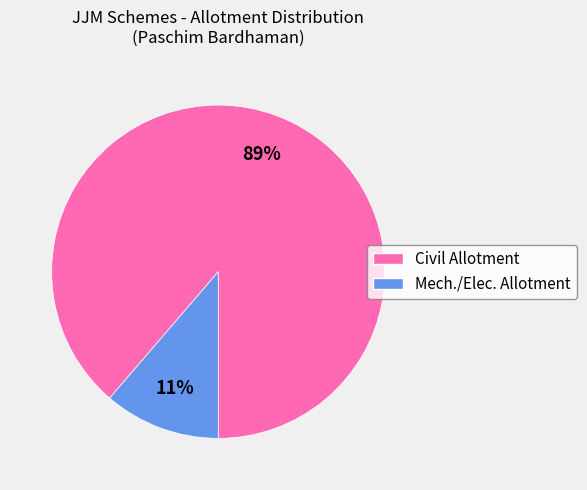

Between Civil Allotment and Mech./Elec. Allotment, which is larger?

Civil Allotment